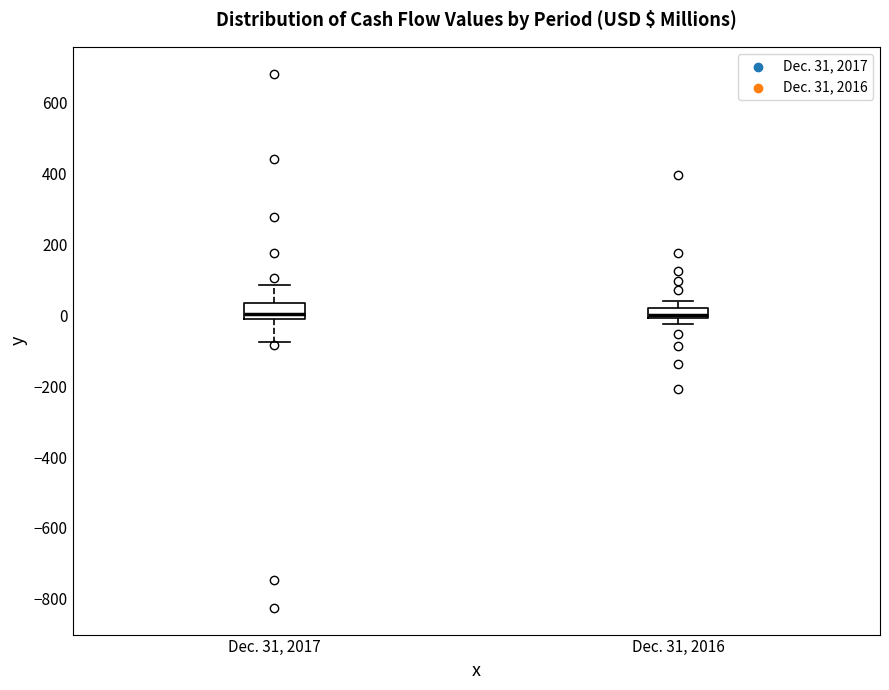

Where is the lower edge of the box for Dec. 31, 2016 on the y-axis? The values are not printed on the chart, so give them approximately, as read against the axis.

0